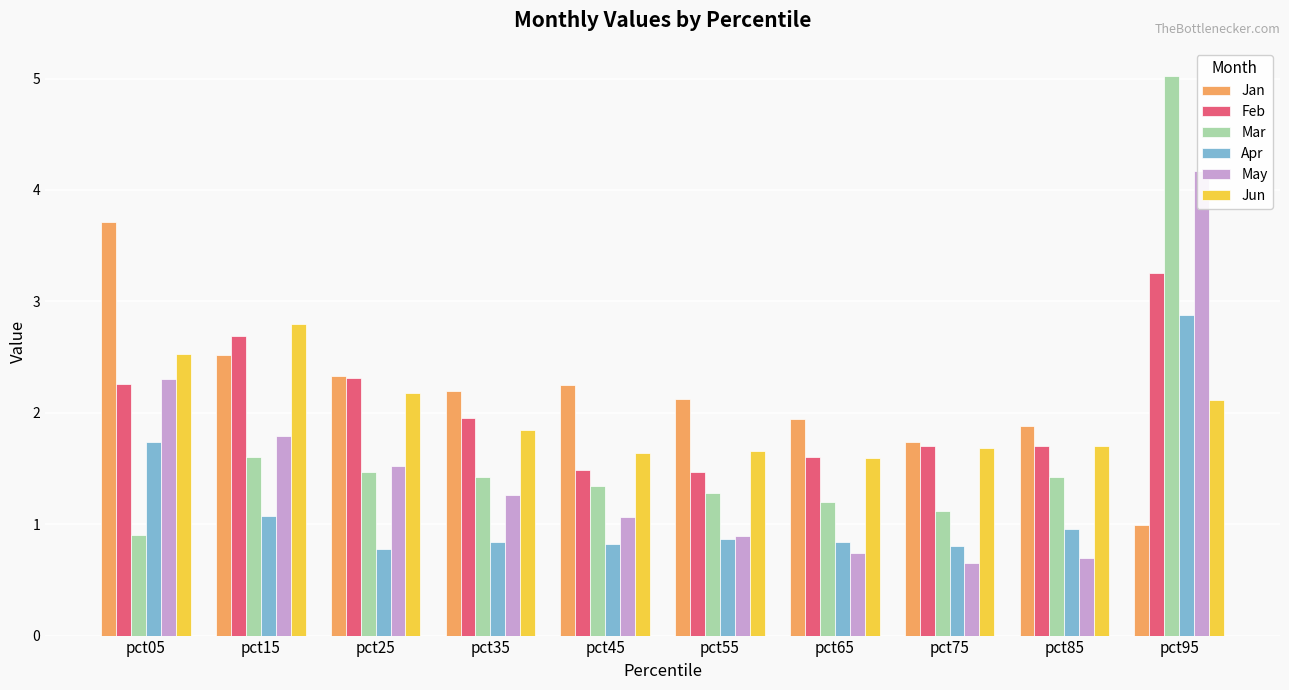

At which label does Apr reach its peak?

pct95